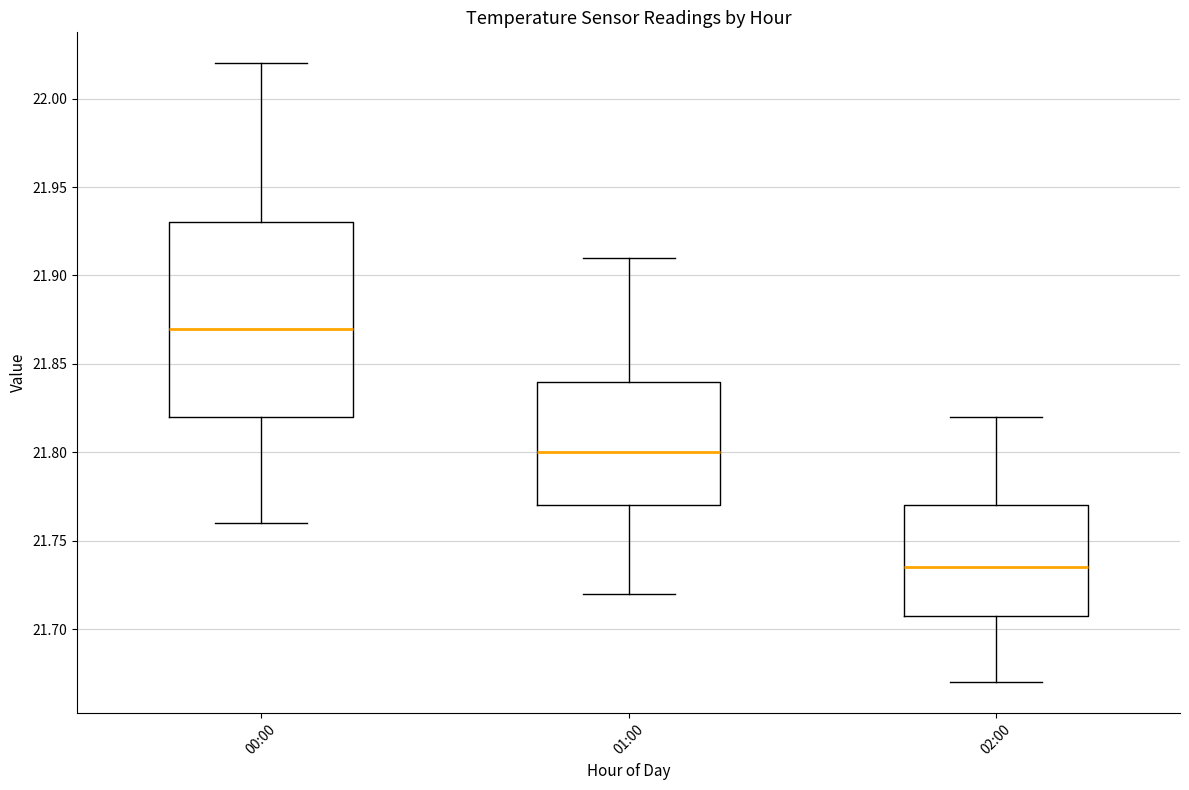

Where does the median line of the box for 00:00 sit on the y-axis? The values are not printed on the chart, so give them approximately, as read against the axis.

21.870